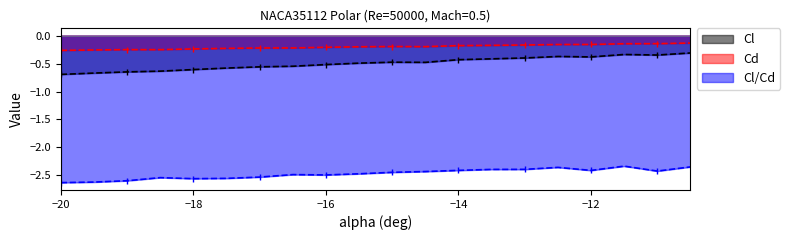

The Cd series shows -0.3 at -20. True or false?

True